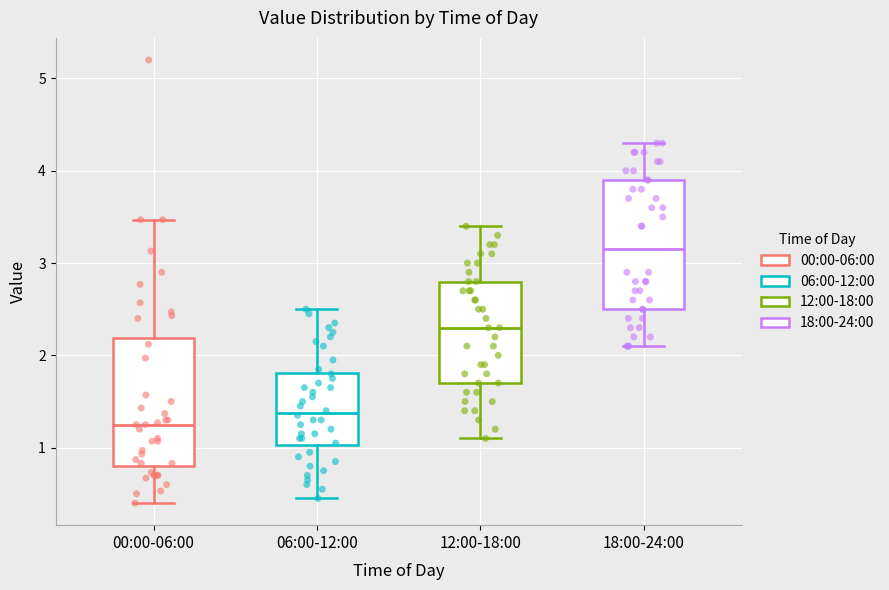

Reading left to right, read every box against the y-axis: the position of its median line, the range the box covers, and the ends of its whiskers. The values are not printed on the chart, so give them approximately, as read against the axis.

00:00-06:00: median 1.3, box 0.8 to 2.2, whiskers 0.4 to 3.5
06:00-12:00: median 1.4, box 1.0 to 1.8, whiskers 0.5 to 2.5
12:00-18:00: median 2.3, box 1.7 to 2.8, whiskers 1.1 to 3.4
18:00-24:00: median 3.2, box 2.5 to 3.9, whiskers 2.1 to 4.3